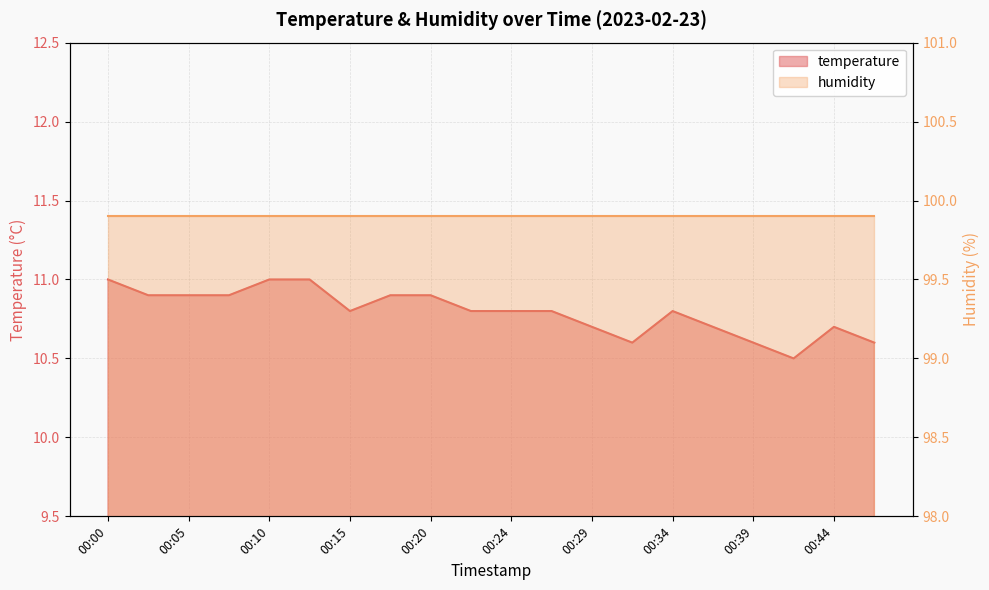

How many values are between 10 and 11?

20